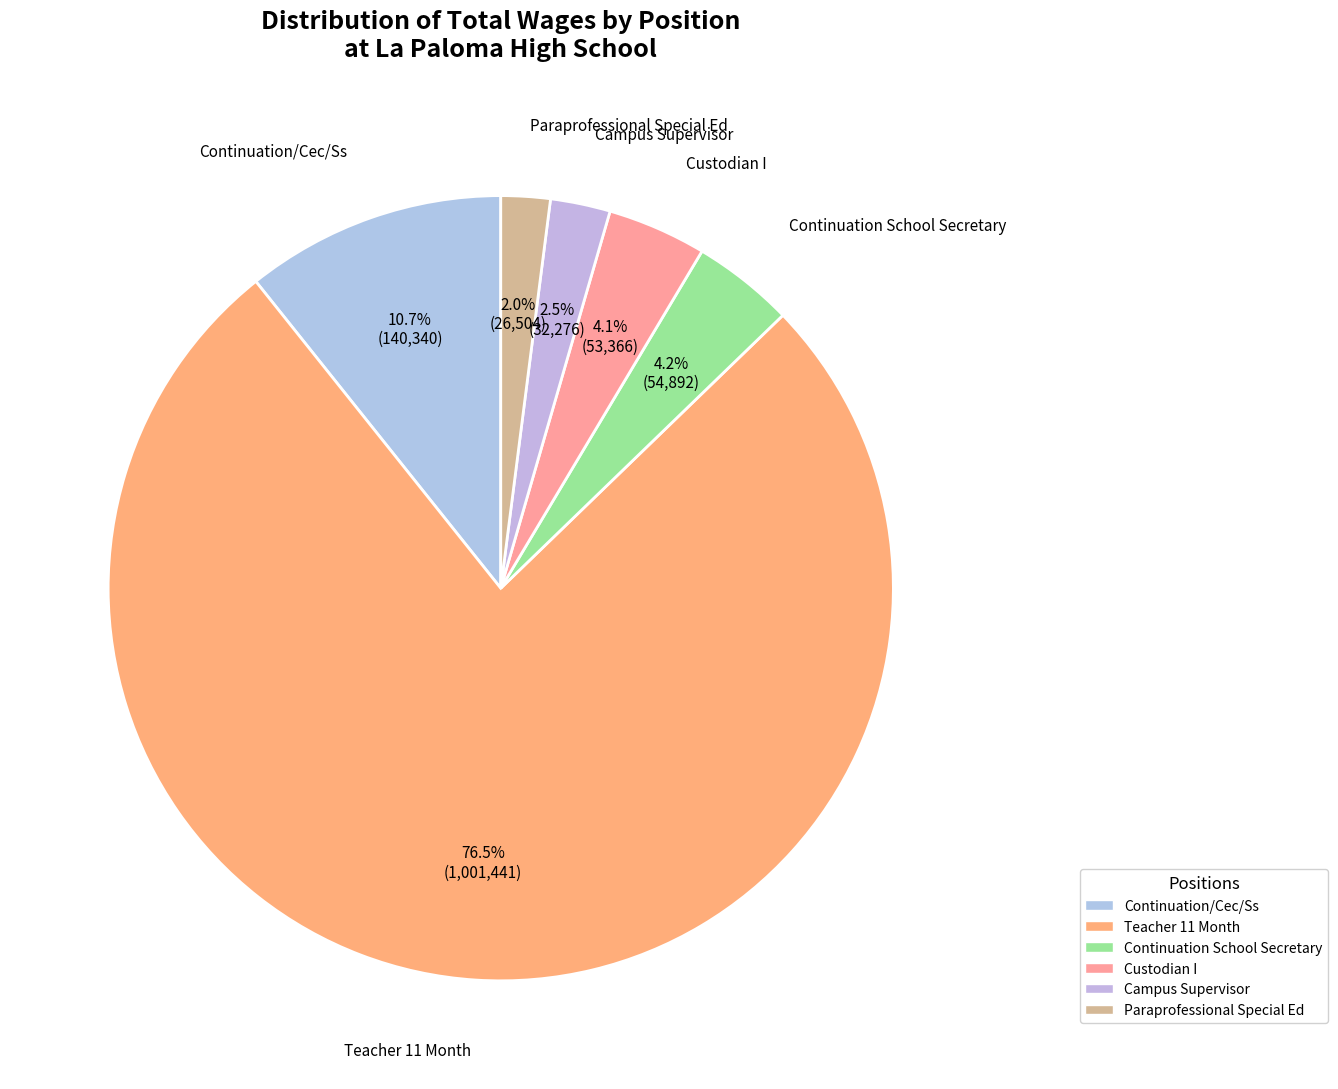

What is the largest slice in the pie chart?

Teacher 11 Month